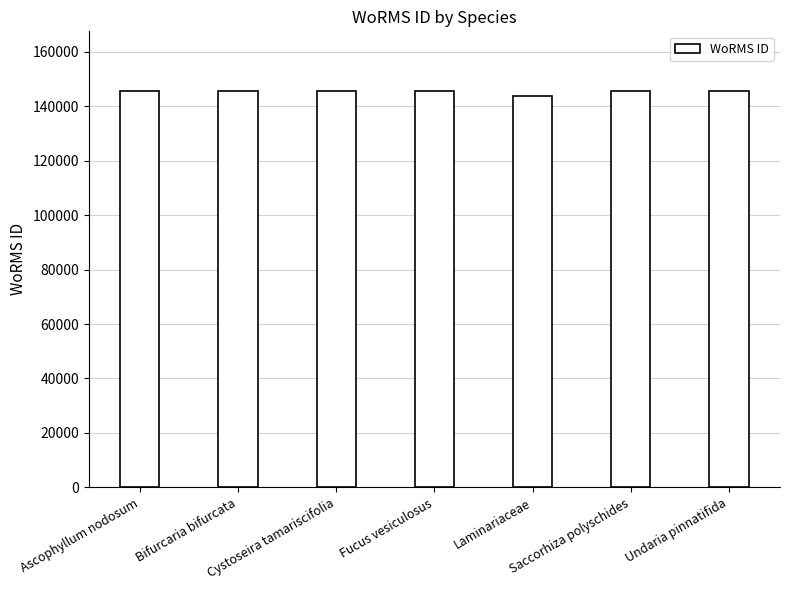

What is the average value?

145334